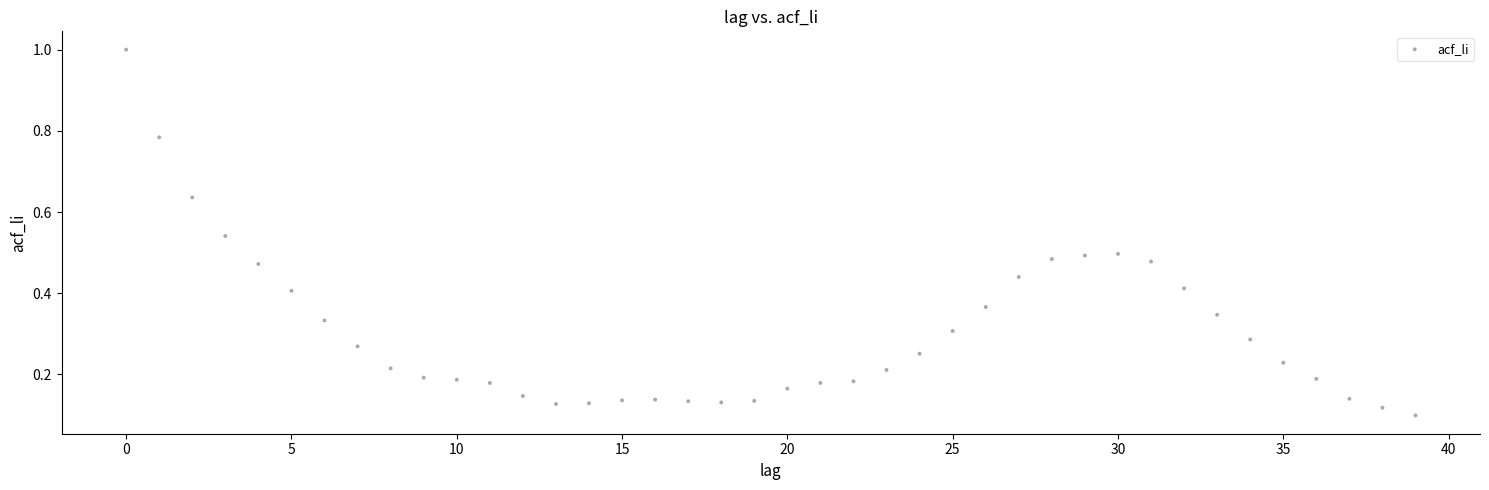

What is the range of Y values (max minus min)?

0.9